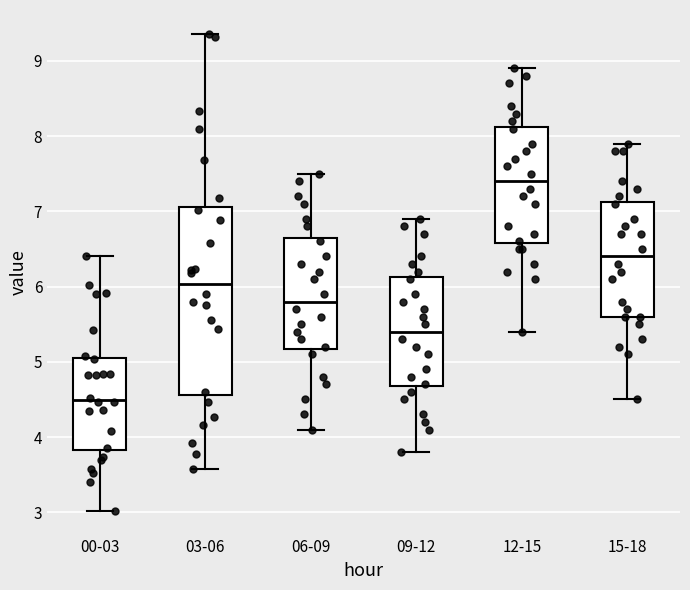

Which box's median line is the lowest?

00-03